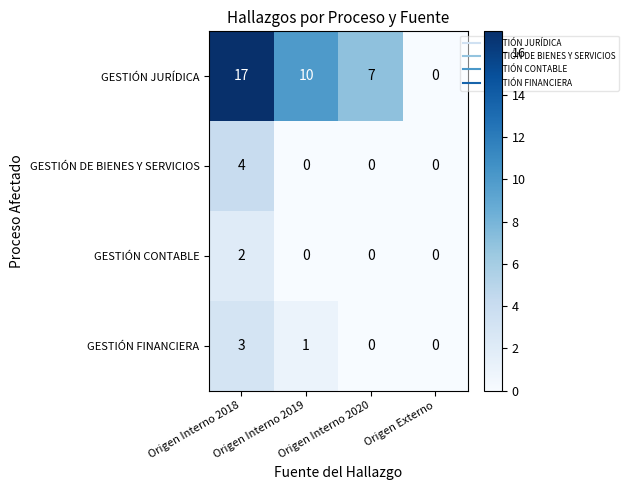

Which series has the largest range (max minus min)?

GESTIÓN JURÍDICA